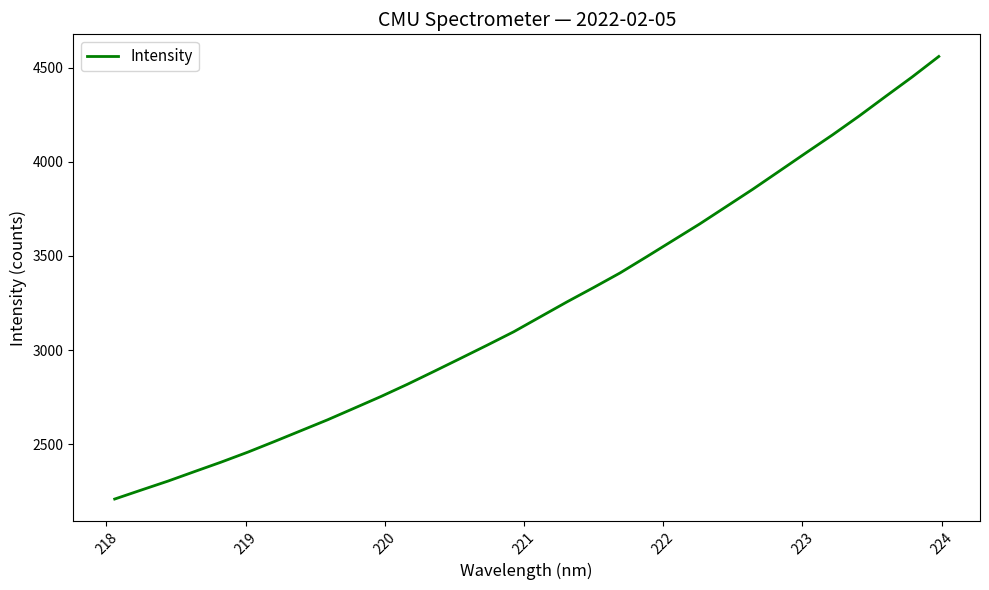

What is the difference between the maximum and minimum values?

2352.7